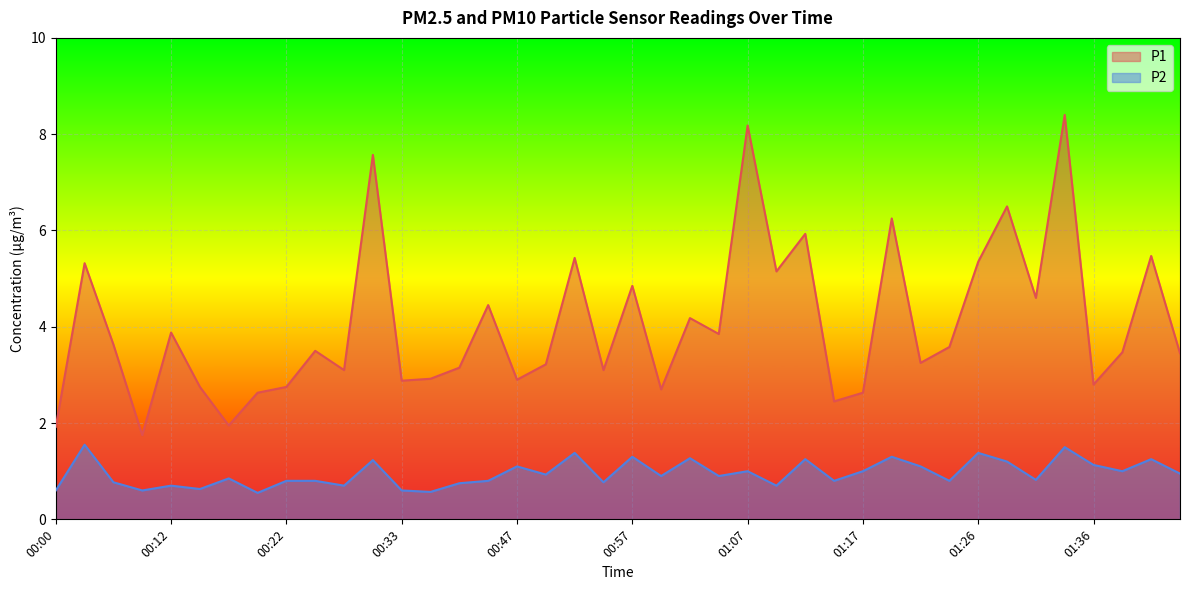

Reading left to right, transcribe all the data shown in this chart.

P1: 00:00=1.9	00:02=5.3	00:05=3.6	00:09=1.8	00:12=3.9	00:14=2.8	00:17=1.9	00:19=2.6	00:22=2.8	00:25=3.5	00:28=3.1	00:31=7.6	00:33=2.9	00:39=2.9	00:42=3.1	00:45=4.5	00:47=2.9	00:49=3.2	00:52=5.4	00:54=3.1	00:57=4.8	00:59=2.7	01:02=4.2	01:04=3.9	01:07=8.2	01:09=5.2	01:12=5.9	01:14=2.5	01:17=2.6	01:19=6.2	01:21=3.2	01:24=3.6	01:26=5.3	01:29=6.5	01:31=4.6	01:34=8.4	01:36=2.8	01:39=3.5	01:41=5.5	01:43=3.5
P2: 00:00=0.6	00:02=1.6	00:05=0.8	00:09=0.6	00:12=0.7	00:14=0.6	00:17=0.8	00:19=0.6	00:22=0.8	00:25=0.8	00:28=0.7	00:31=1.2	00:33=0.6	00:39=0.6	00:42=0.8	00:45=0.8	00:47=1.1	00:49=0.9	00:52=1.4	00:54=0.8	00:57=1.3	00:59=0.9	01:02=1.3	01:04=0.9	01:07=1.0	01:09=0.7	01:12=1.2	01:14=0.8	01:17=1.0	01:19=1.3	01:21=1.1	01:24=0.8	01:26=1.4	01:29=1.2	01:31=0.8	01:34=1.5	01:36=1.1	01:39=1.0	01:41=1.2	01:43=0.9